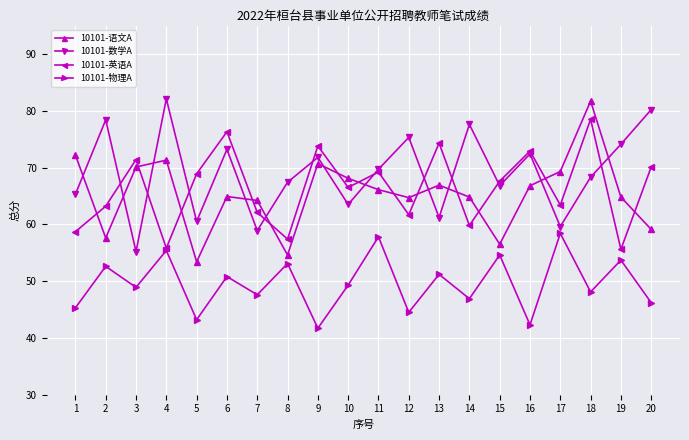

The 10101-物理A series shows 22.5 at 7. True or false?

False